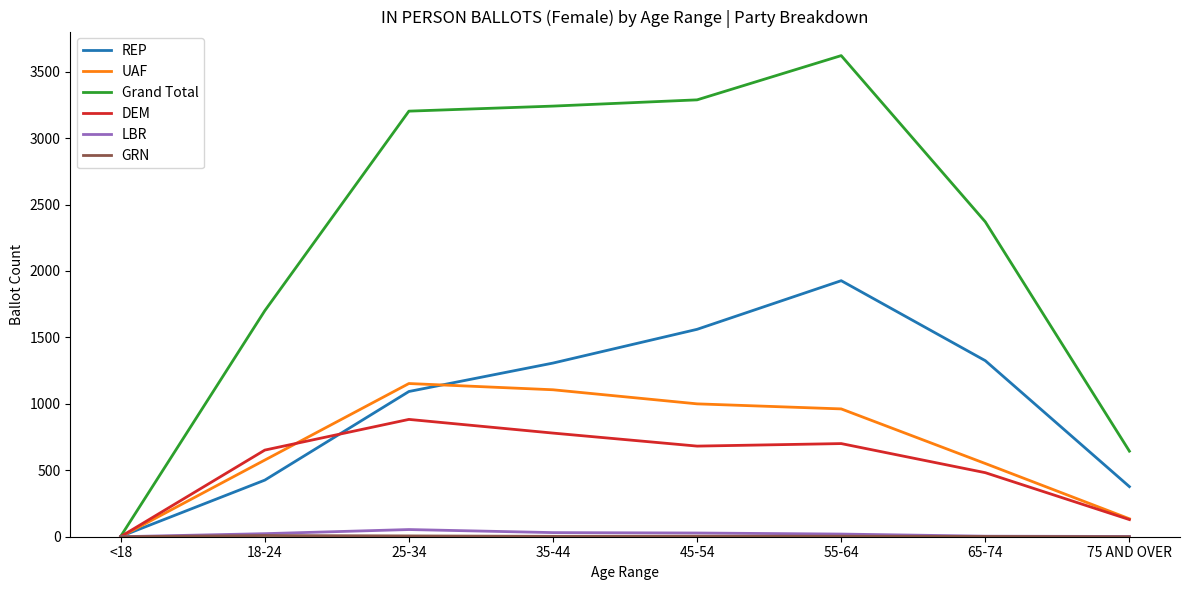

Which series has the largest total across all categories?

Grand Total